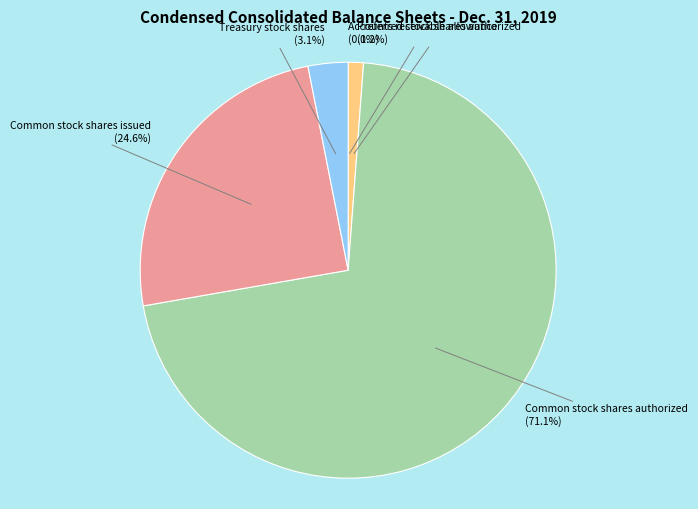

Does any single category account for the majority?

Yes